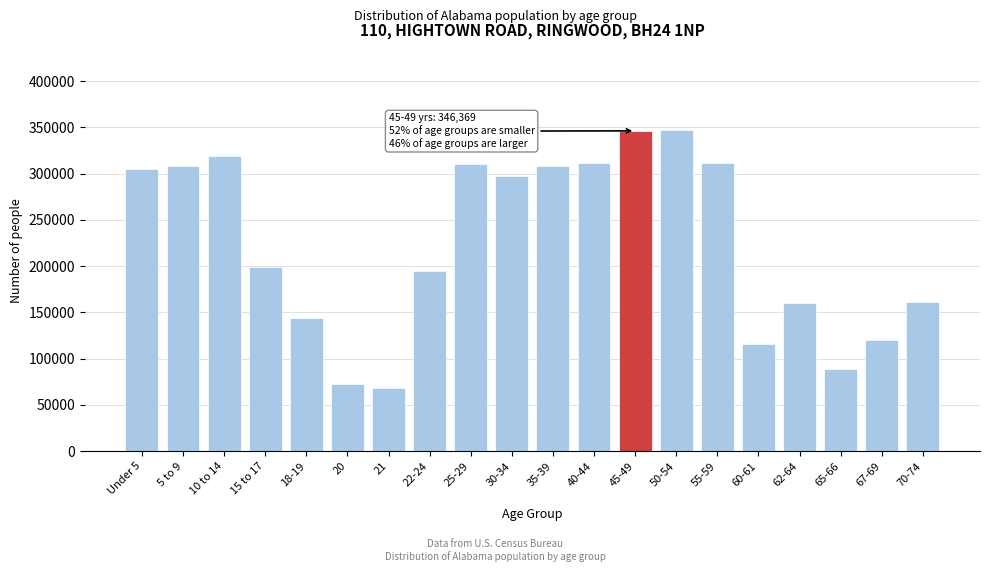

Where is the data nearest to the value 207979?

15 to 17